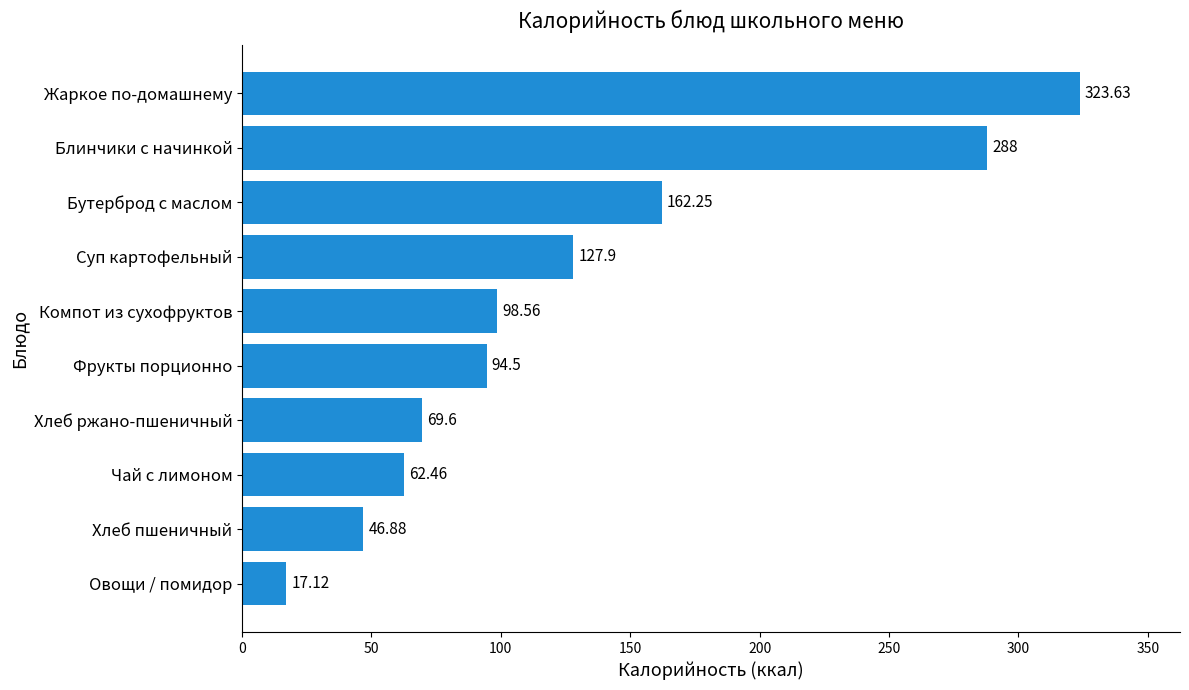

What is the change in value from Суп картофельный to Чай с лимоном?

-65.4